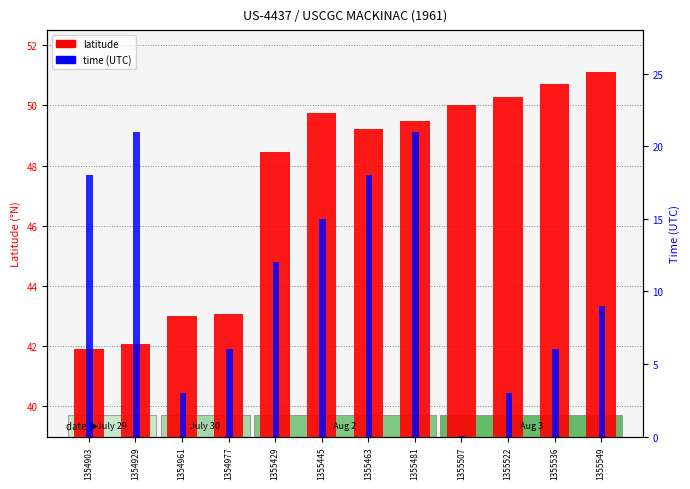

Is the value of time (UTC) at 1355522 greater than the value of latitude at 1354977?

No